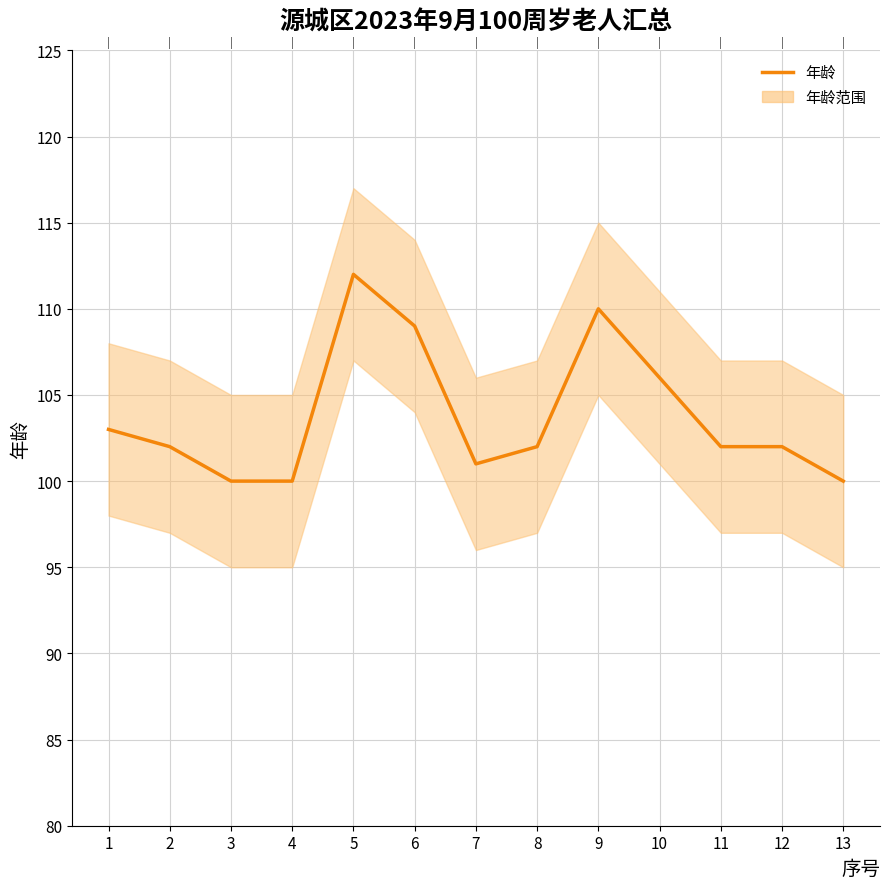

How many lines are shown in the chart?

1